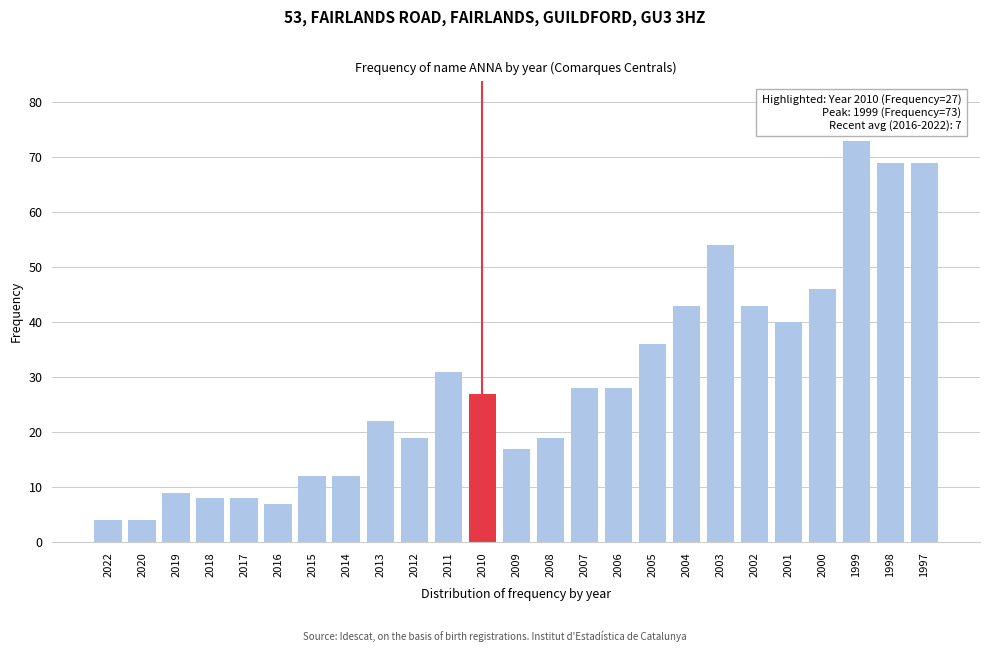

Reading left to right, what are all the values shown in this chart?

4	4	9	8	8	7	12	12	22	19	31	27	17	19	28	28	36	43	54	43	40	46	73	69	69